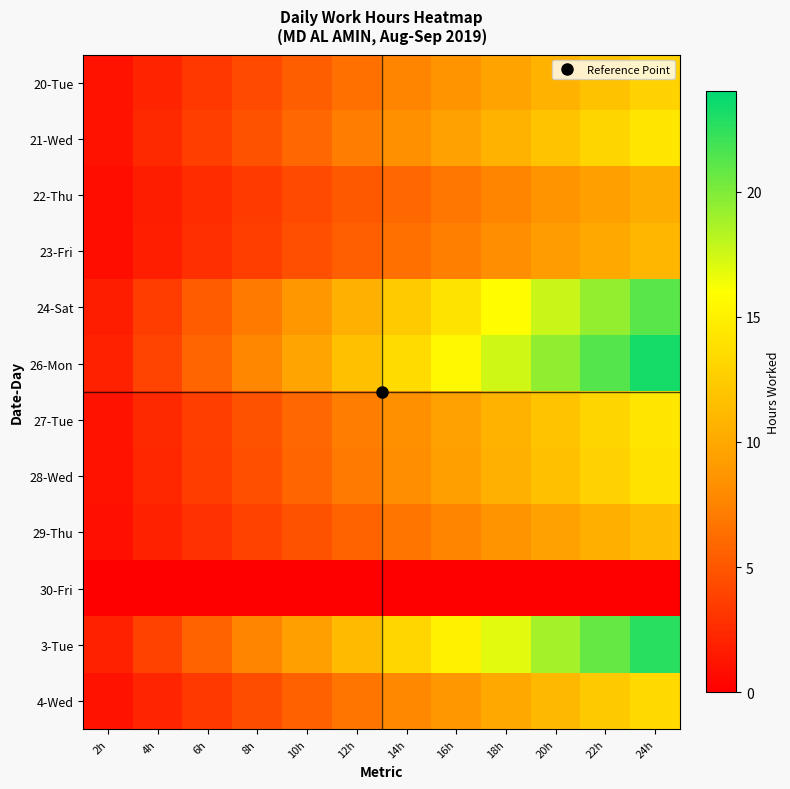

Reading left to right, extract all data points from this chart.

20-Tue: 2h=1.1	4h=2.1	6h=3.2	8h=4.3	10h=5.4	12h=6.4	14h=7.5	16h=8.6	18h=9.6	20h=10.7	22h=11.8	24h=12.9
21-Wed: 2h=1.2	4h=2.4	6h=3.6	8h=4.8	10h=5.9	12h=7.1	14h=8.3	16h=9.5	18h=10.7	20h=11.9	22h=13.1	24h=14.3
22-Thu: 2h=0.9	4h=1.7	6h=2.6	8h=3.4	10h=4.3	12h=5.1	14h=6.0	16h=6.8	18h=7.7	20h=8.5	22h=9.4	24h=10.2
23-Fri: 2h=0.9	4h=1.8	6h=2.7	8h=3.6	10h=4.6	12h=5.5	14h=6.4	16h=7.3	18h=8.2	20h=9.1	22h=10.0	24h=10.9
24-Sat: 2h=1.8	4h=3.5	6h=5.3	8h=7.1	10h=8.8	12h=10.6	14h=12.3	16h=14.1	18h=15.9	20h=17.6	22h=19.4	24h=21.2
26-Mon: 2h=1.9	4h=3.9	6h=5.8	8h=7.8	10h=9.7	12h=11.6	14h=13.6	16h=15.5	18h=17.5	20h=19.4	22h=21.3	24h=23.3
27-Tue: 2h=1.2	4h=2.4	6h=3.6	8h=4.8	10h=5.9	12h=7.1	14h=8.3	16h=9.5	18h=10.7	20h=11.9	22h=13.1	24h=14.3
28-Wed: 2h=1.2	4h=2.3	6h=3.5	8h=4.7	10h=5.8	12h=7.0	14h=8.2	16h=9.4	18h=10.5	20h=11.7	22h=12.9	24h=14.0
29-Thu: 2h=1.0	4h=1.9	6h=2.9	8h=3.8	10h=4.8	12h=5.7	14h=6.7	16h=7.6	18h=8.6	20h=9.5	22h=10.5	24h=11.4
30-Fri: 2h=0.0	4h=0.0	6h=0.0	8h=0.0	10h=0.0	12h=0.0	14h=0.0	16h=0.0	18h=0.0	20h=0.0	22h=0.0	24h=0.0
3-Tue: 2h=1.9	4h=3.8	6h=5.7	8h=7.5	10h=9.4	12h=11.3	14h=13.2	16h=15.1	18h=17.0	20h=18.9	22h=20.7	24h=22.6
4-Wed: 2h=1.1	4h=2.2	6h=3.3	8h=4.4	10h=5.6	12h=6.7	14h=7.8	16h=8.9	18h=10.0	20h=11.1	22h=12.2	24h=13.3